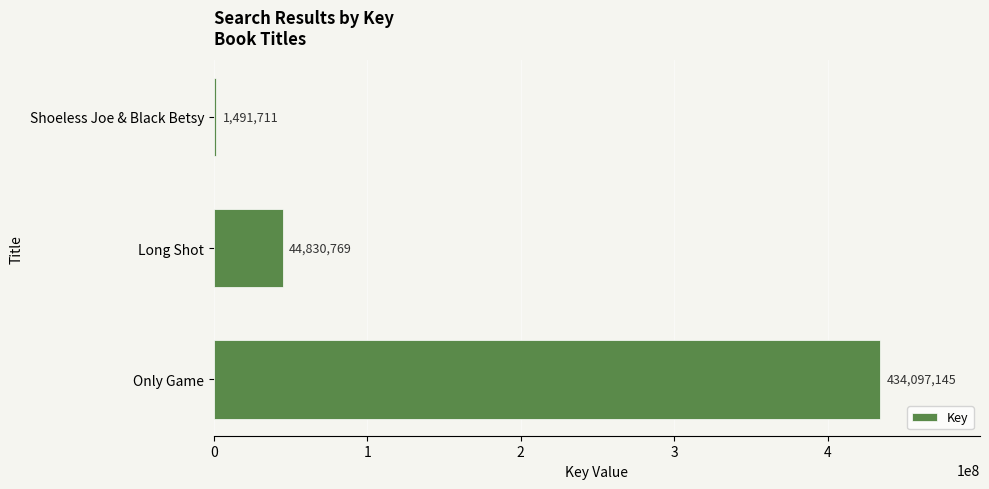

What is the average value?

160139875